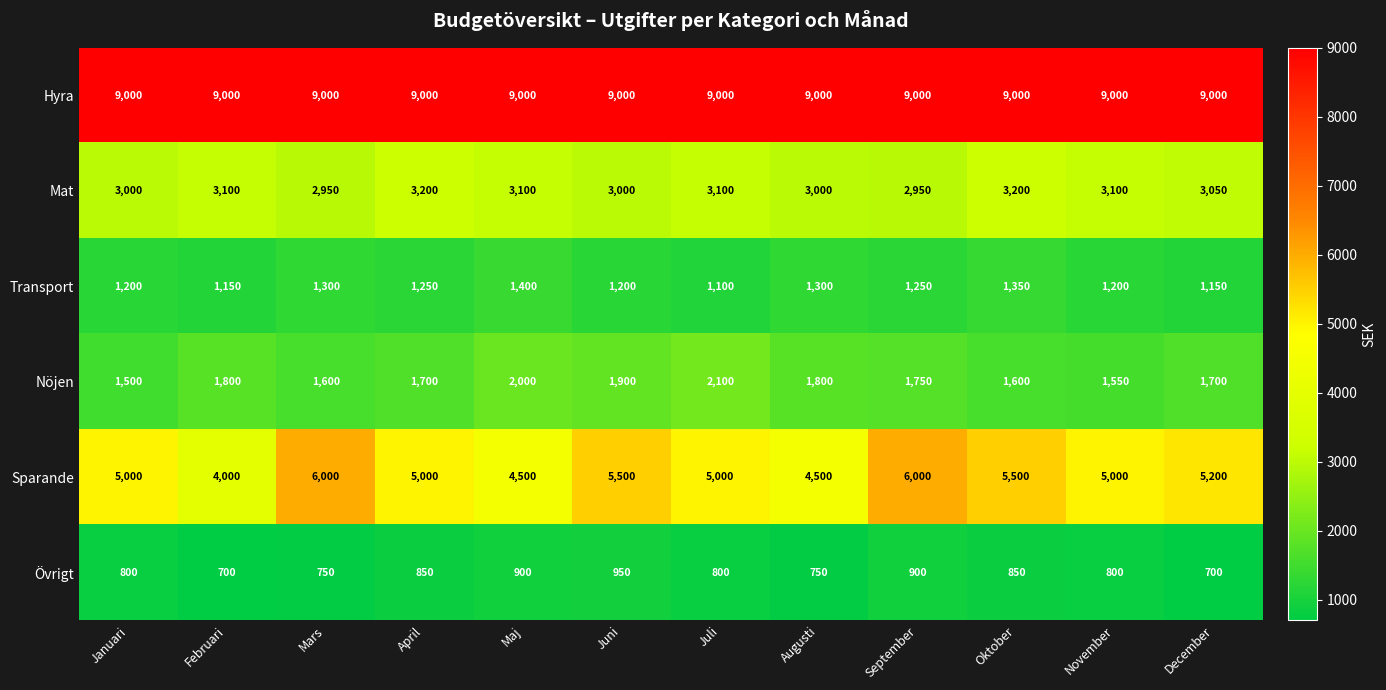

Count the number of categories in the chart.

12